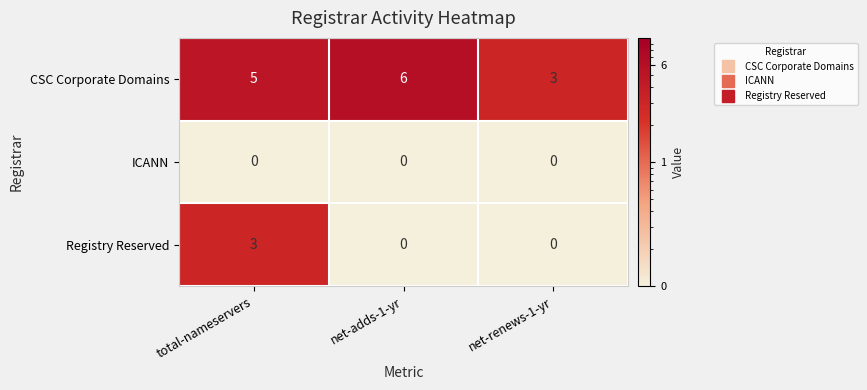

True or false: CSC Corporate Domains has a value of 4 at net-adds-1-yr.

False